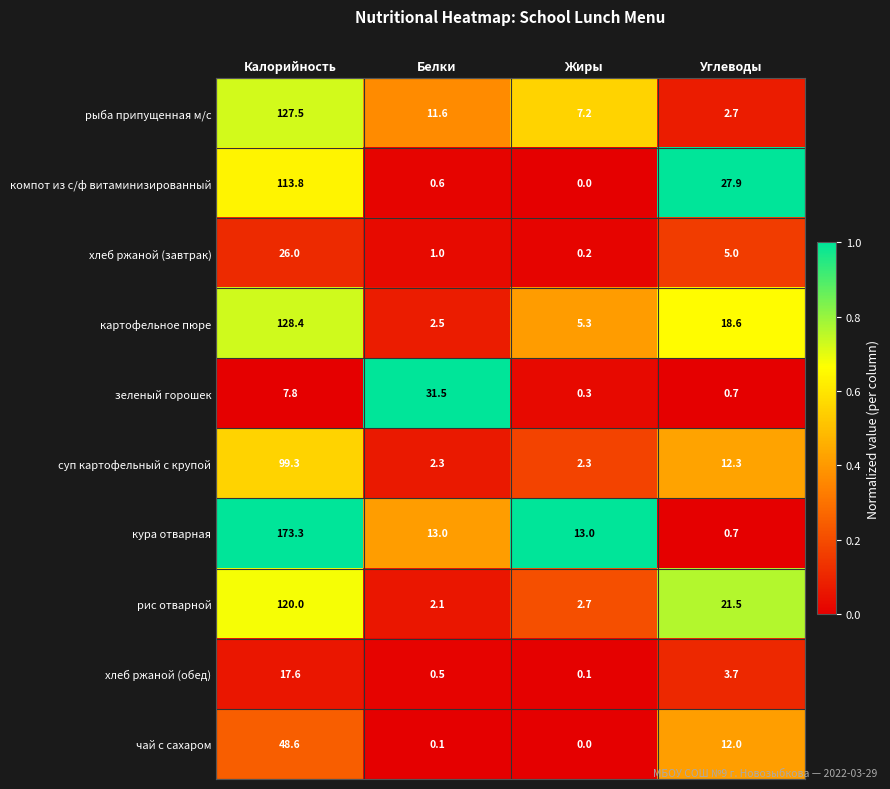

At which category does the chart reach its minimum across all series?

Жиры